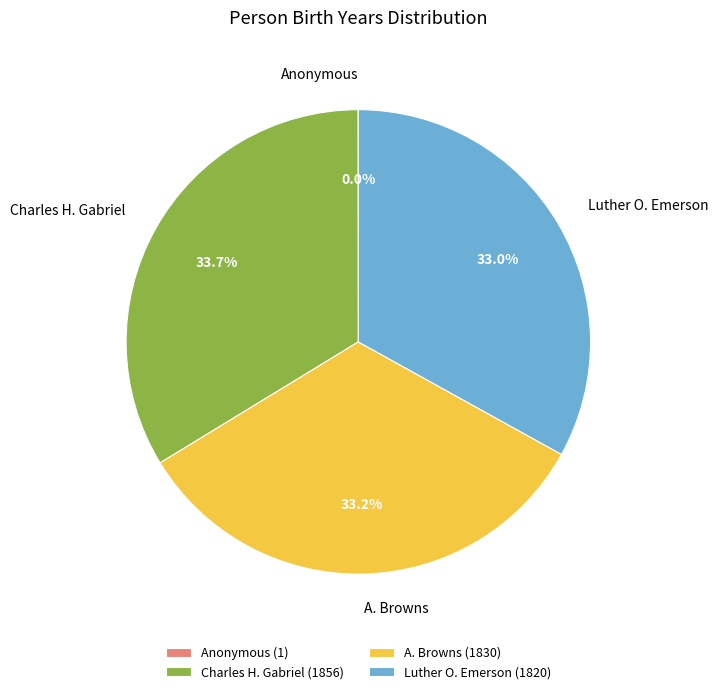

To the nearest percent, what is the average slice percentage?

25%